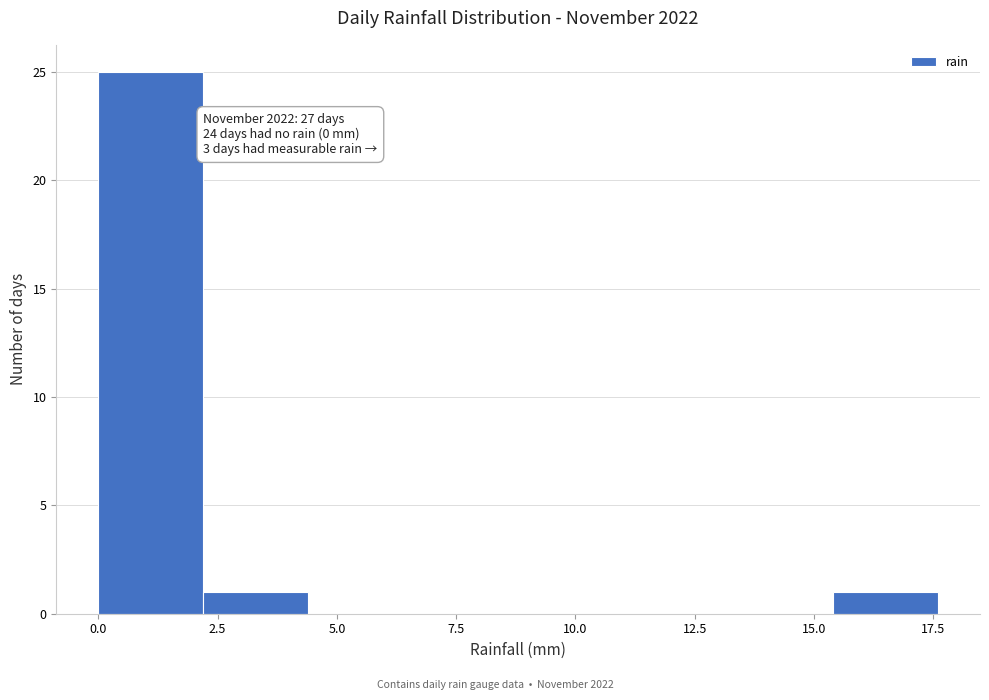

Which range on the x-axis has the tallest bar?

0.0 to 2.2